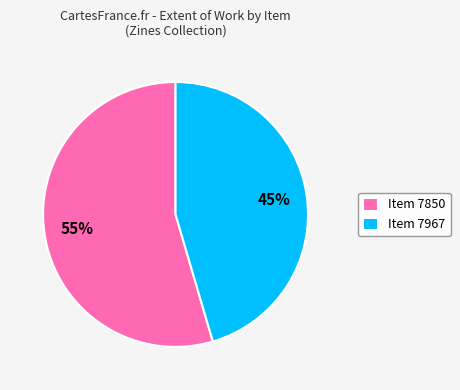

Approximately how many times larger is the value at Item 7850 compared to Item 7967?

1.2